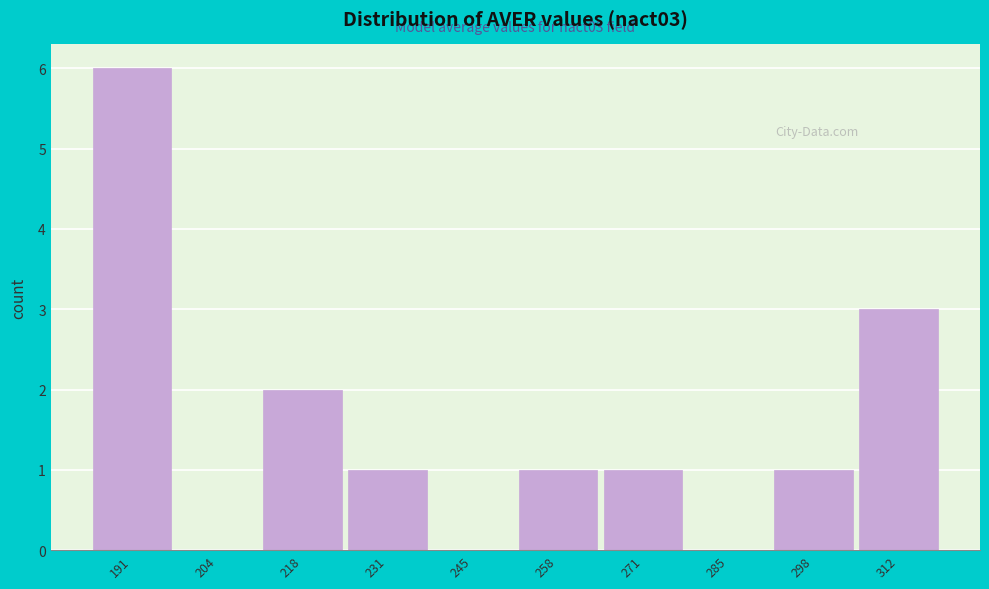

Reading right to left, what are all the values shown in this chart?

312=3	298=1	285=0	271=1	258=1	245=0	231=1	218=2	204=0	191=6